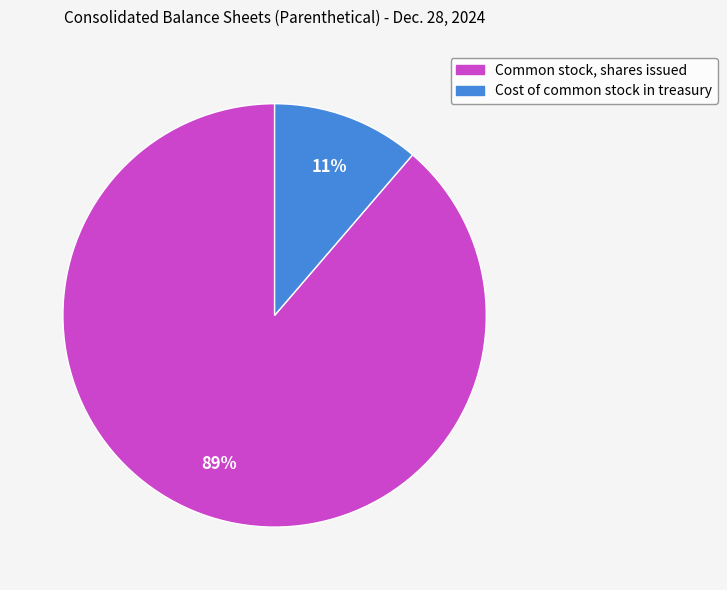

Is the sum of Cost of common stock in treasury and Common stock, shares issued greater than half?

Yes